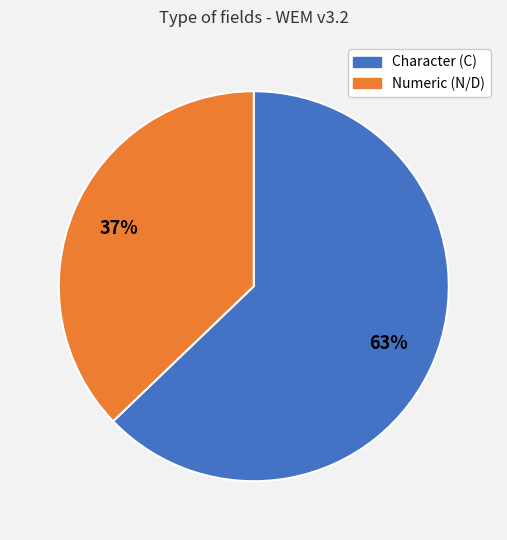

Combined, do Character (C) and Numeric (N/D) account for over 50%?

Yes